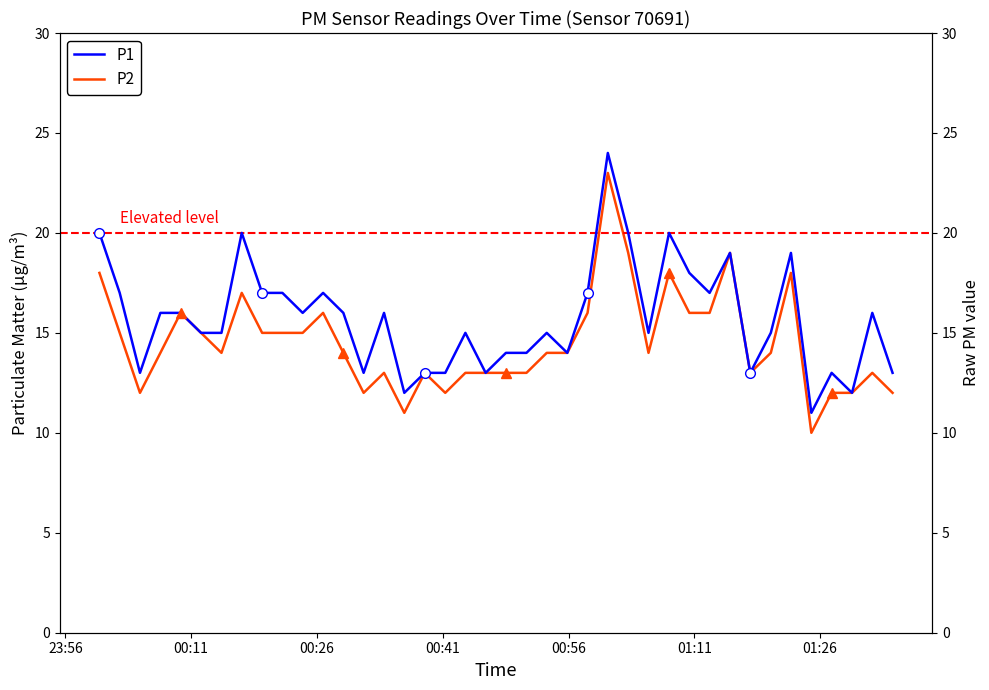

Does the chart have visible grid lines?

No